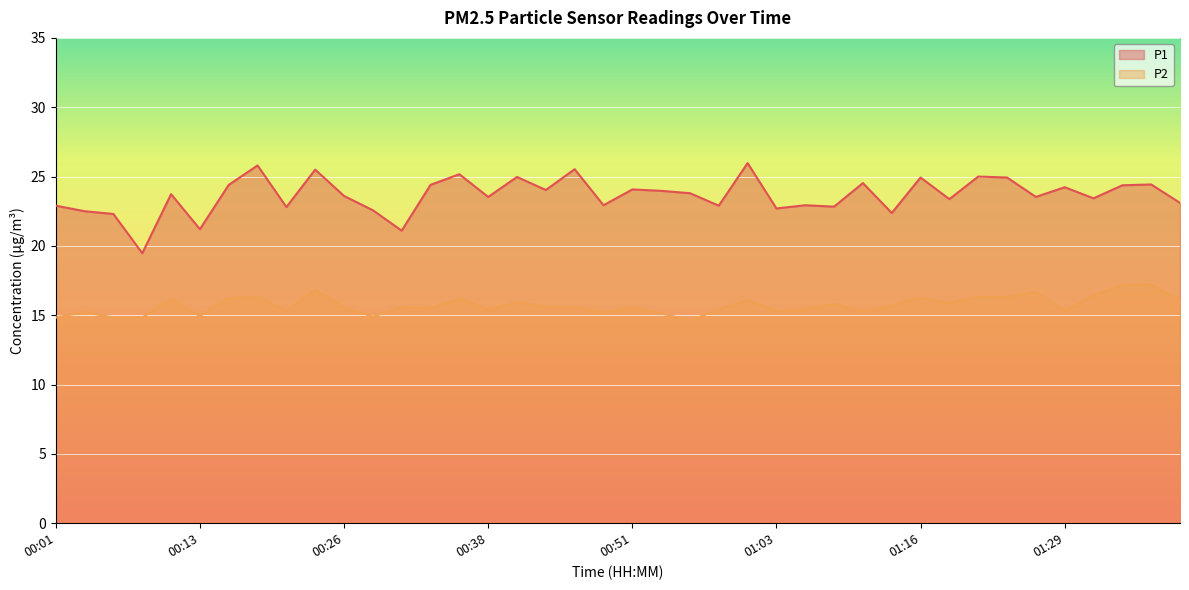

True or false: P1 has more than 2 points higher than both neighbors.

True